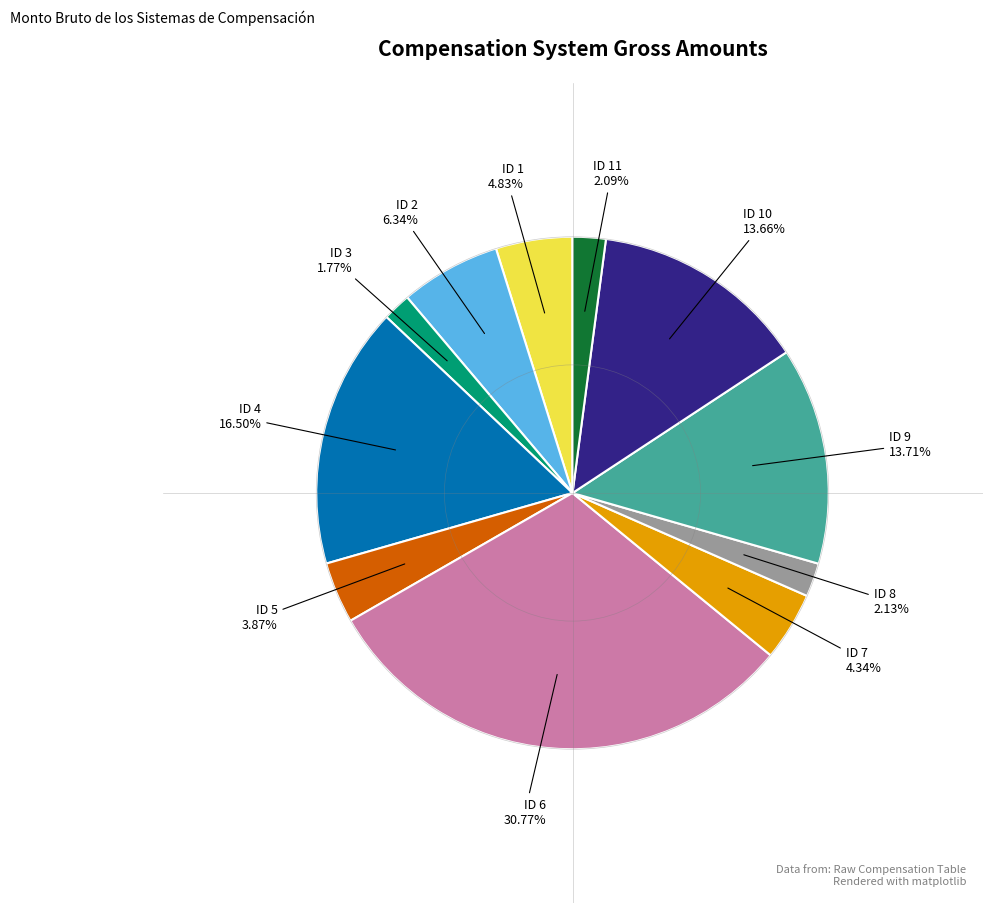

Does any single category account for the majority?

No